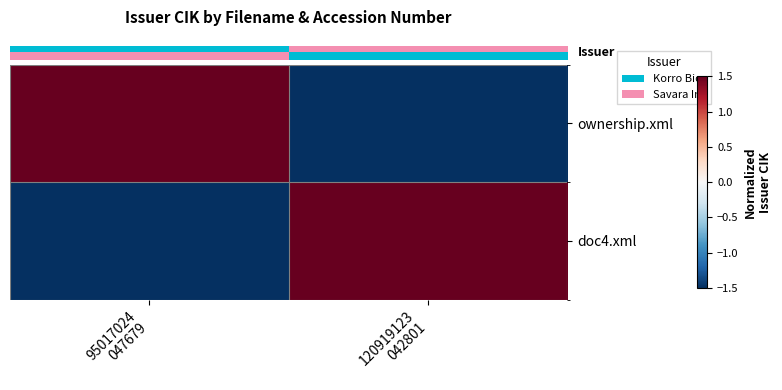

At which category does the chart reach its peak across all series?

95017024
047679